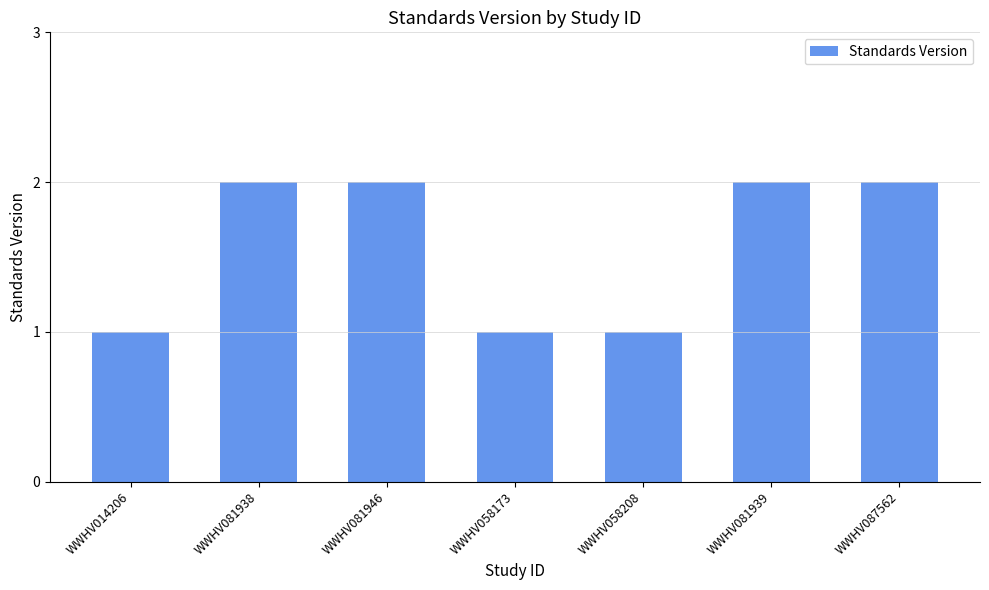

What position from the left is WWHV081946?

3